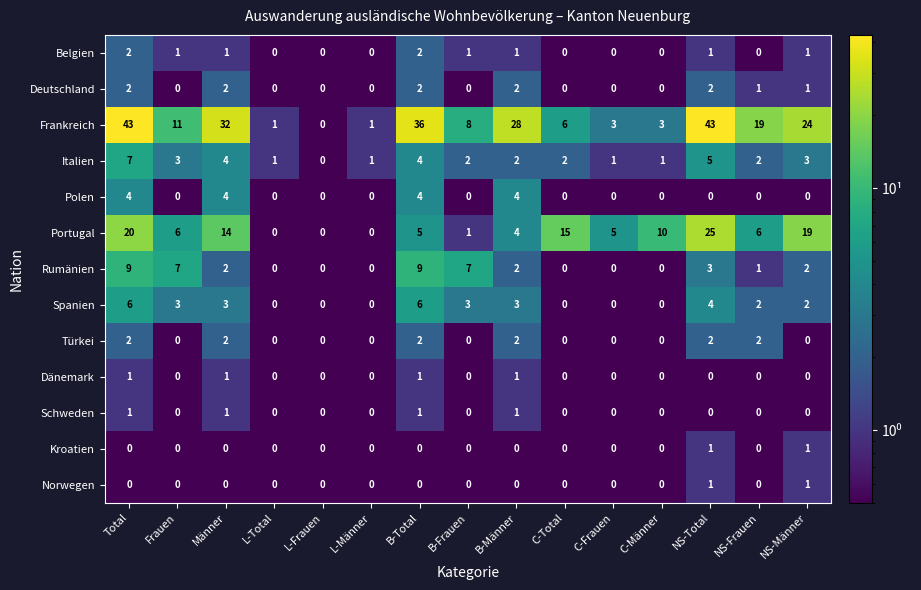

Between B-Männer and NS-Total, which series saw the biggest shift?

Portugal